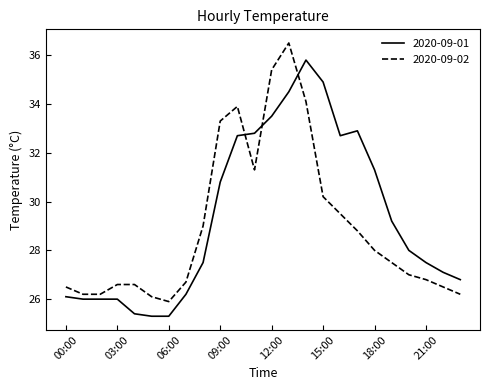

What is the greatest value displayed?

36.5